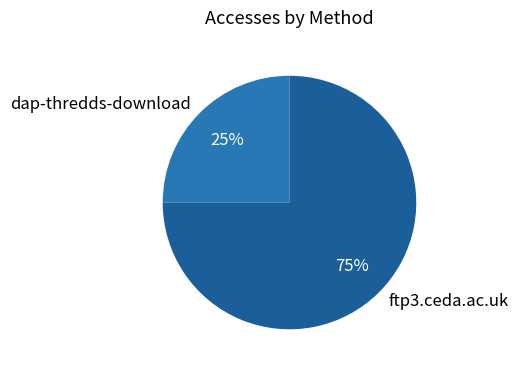

Between dap-thredds-download and ftp3.ceda.ac.uk, which is larger?

ftp3.ceda.ac.uk